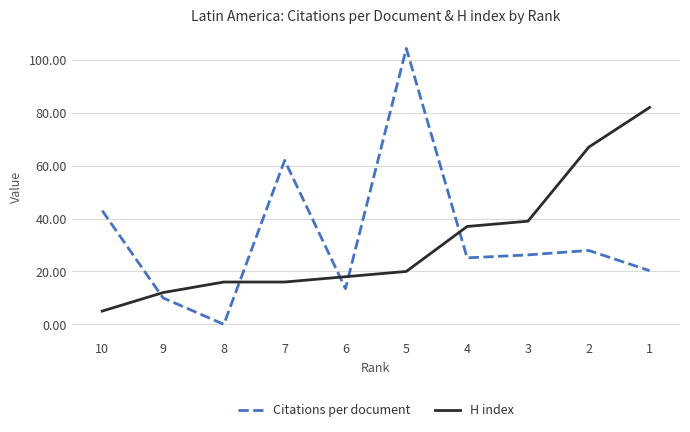

At which category does Citations per document reach its first local peak?

7